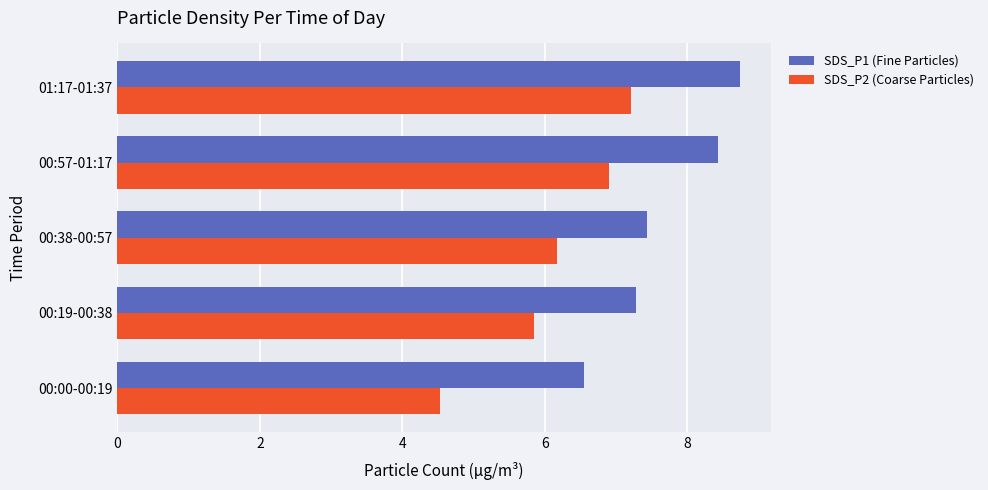

What is the total value across all series at 01:17-01:37?

16.0